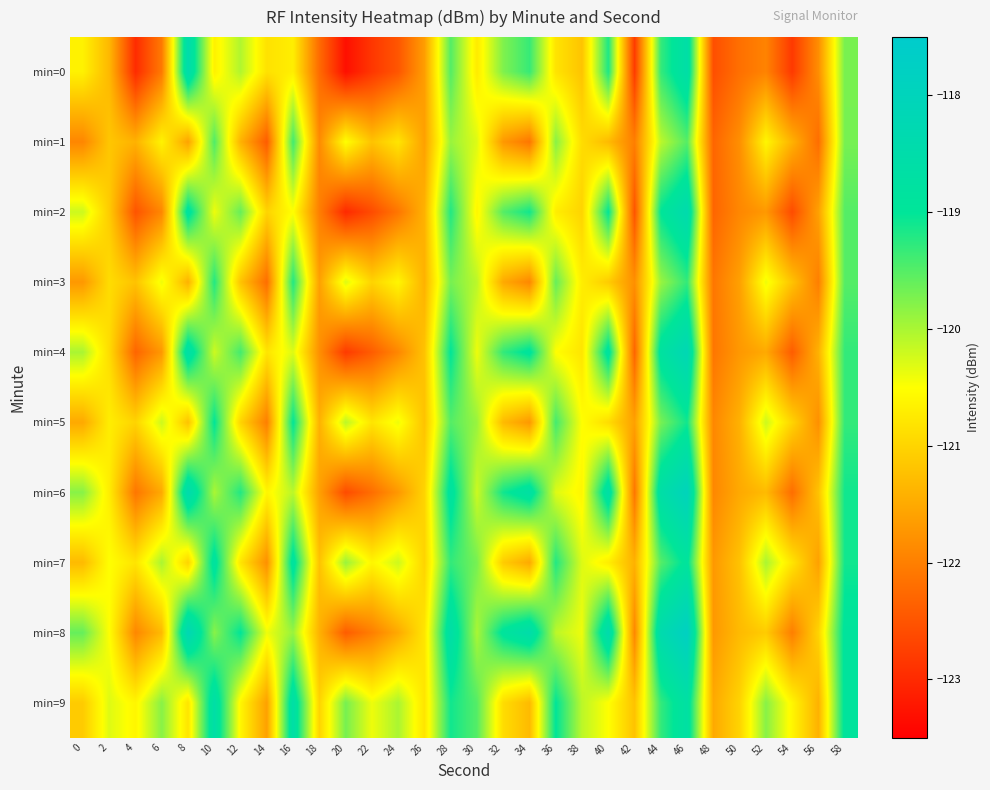

What is the greatest value displayed?

-117.8